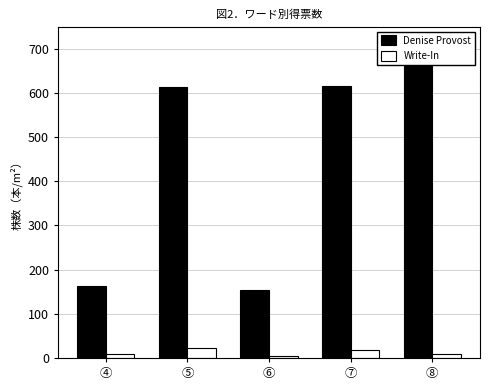

What is the total value across all series at ⑤?

636